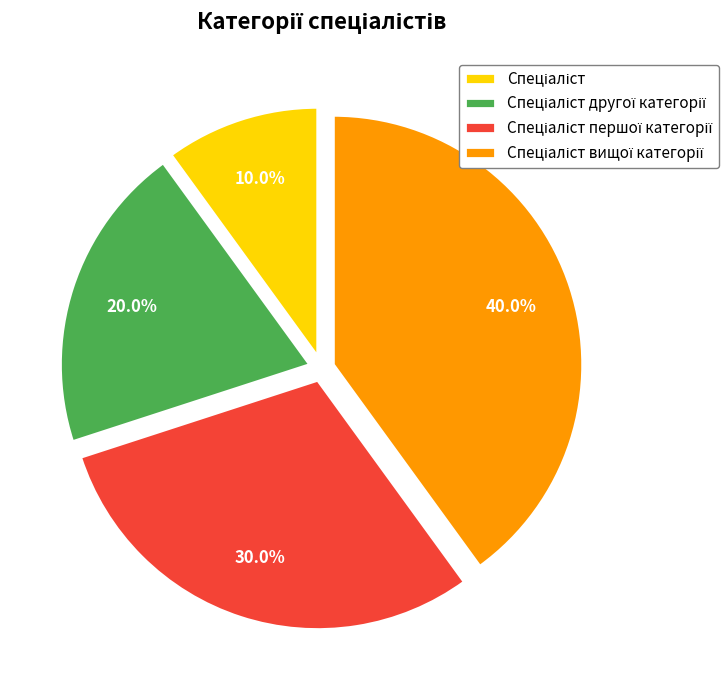

How many slices are in this pie chart?

4